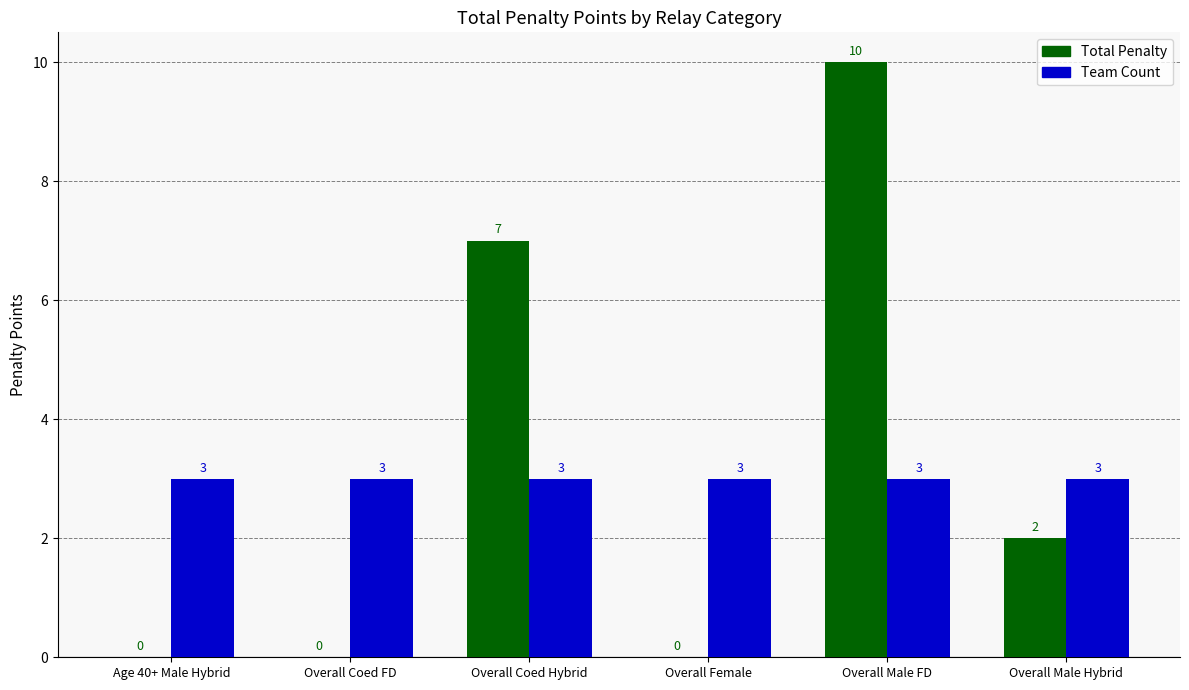

Which series has the largest total across all categories?

Total Penalty